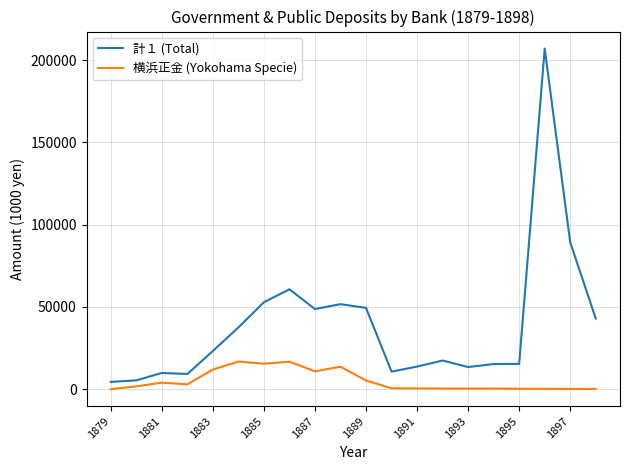

What is the difference between the maximum and minimum values in the 横浜正金 (Yokohama Specie) series?

16825